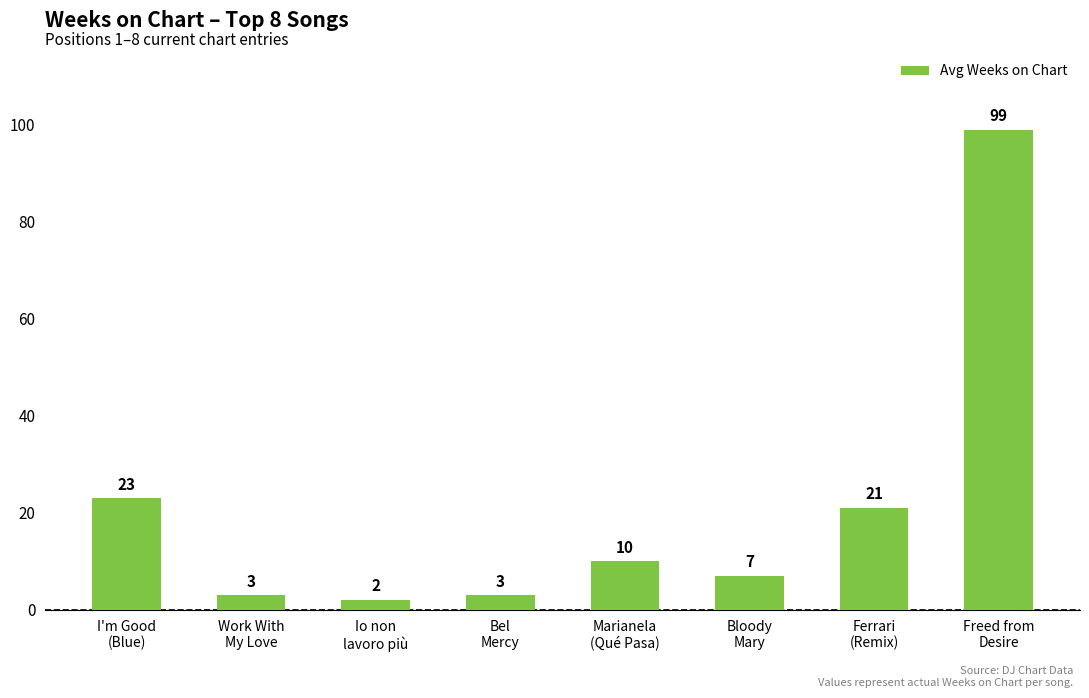

What is the difference between the maximum and minimum values?

97